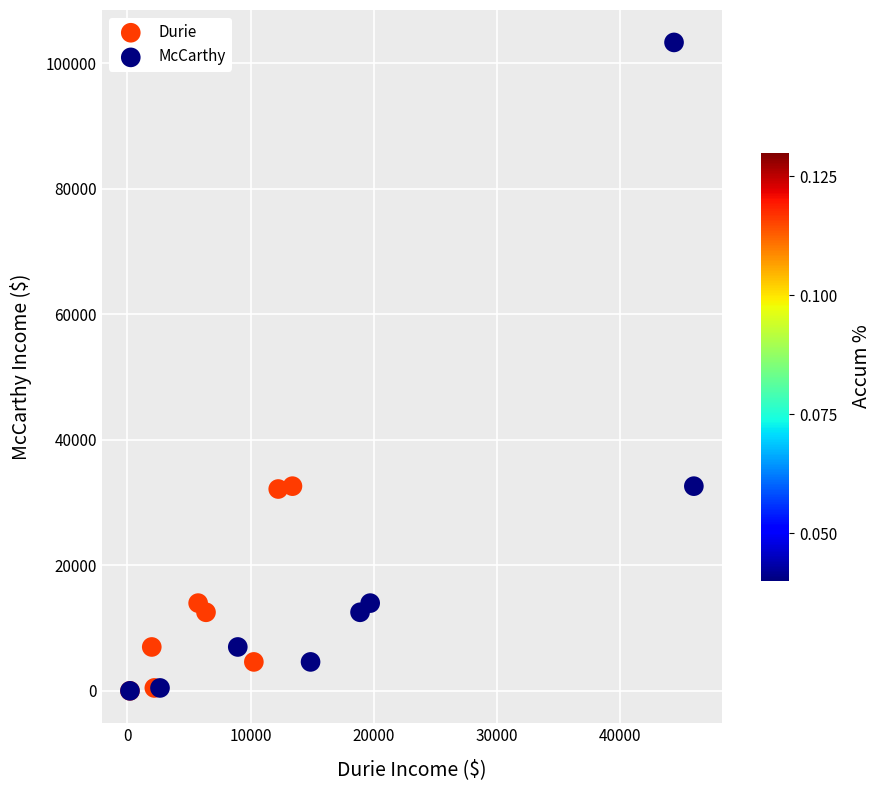

Which series contains the highest Y value?

McCarthy